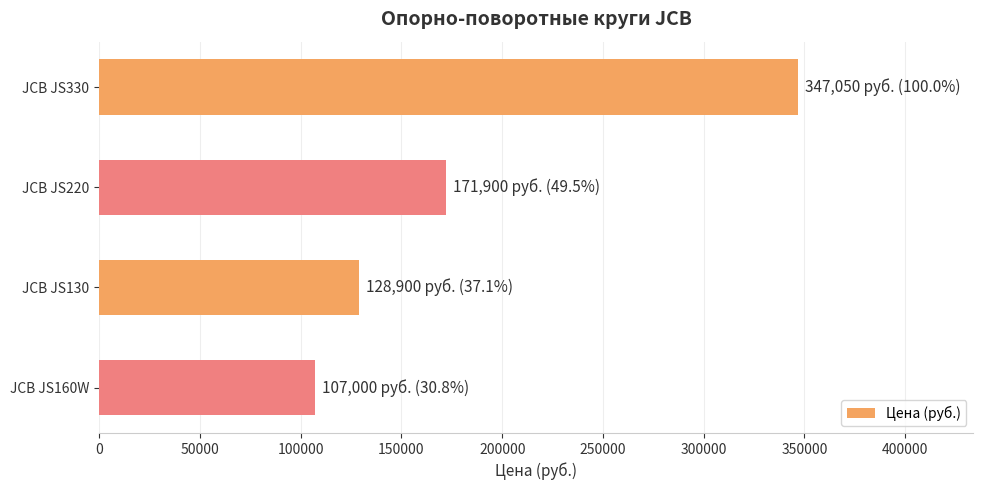

What is the difference between the maximum and minimum values?

240050